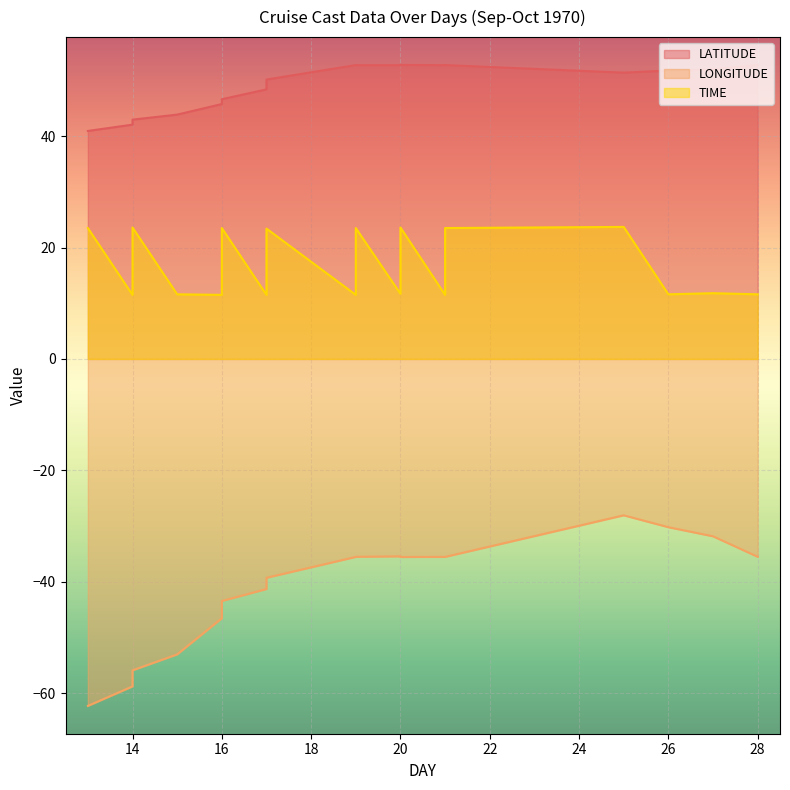

List the series in order of their overall mean, highest first.

LATITUDE, TIME, LONGITUDE